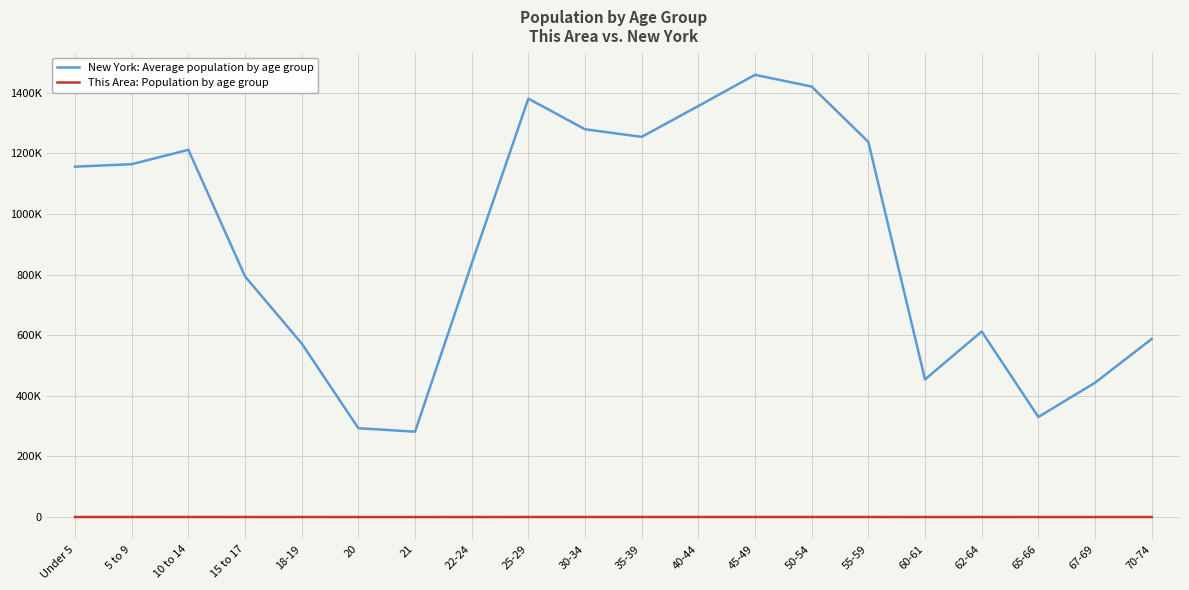

Which series has the widest spread of values?

New York: Average population by age group